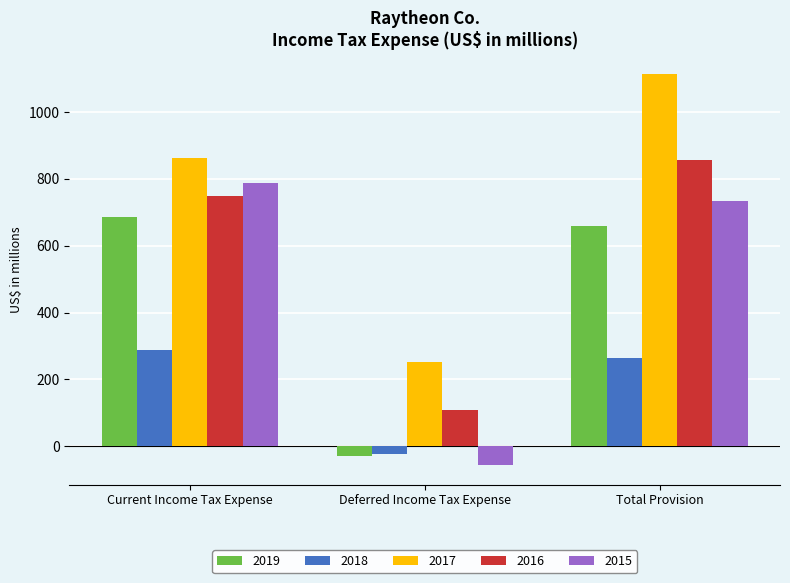

What are all the series names shown in the legend?

2019, 2018, 2017, 2016, 2015